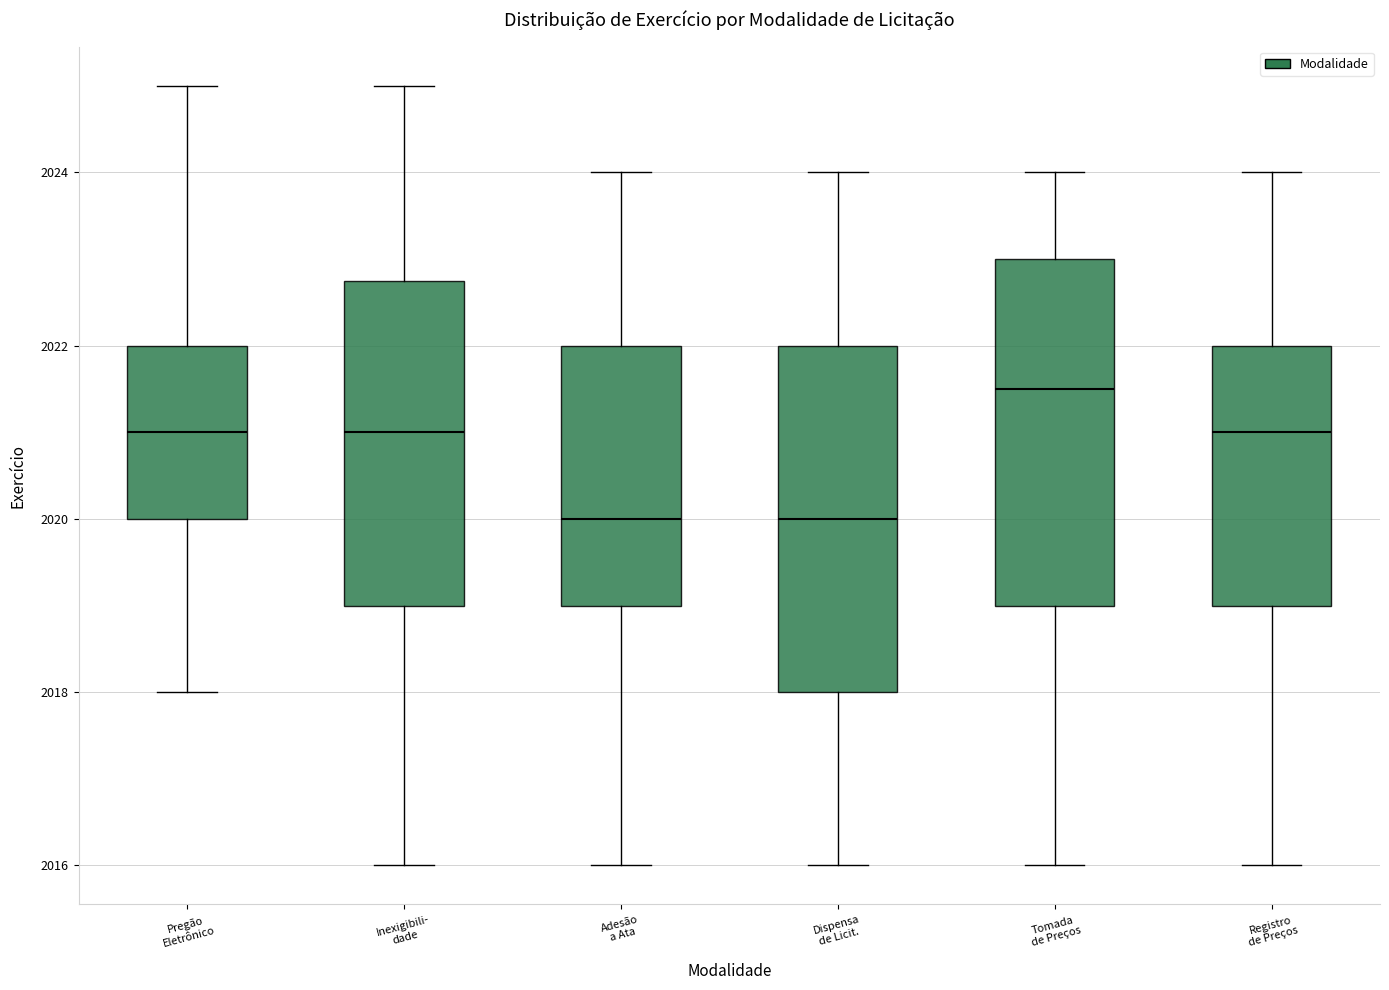

Where is the lower edge of the box for Dispensa de Licit. on the y-axis? The values are not printed on the chart, so give them approximately, as read against the axis.

2018.0